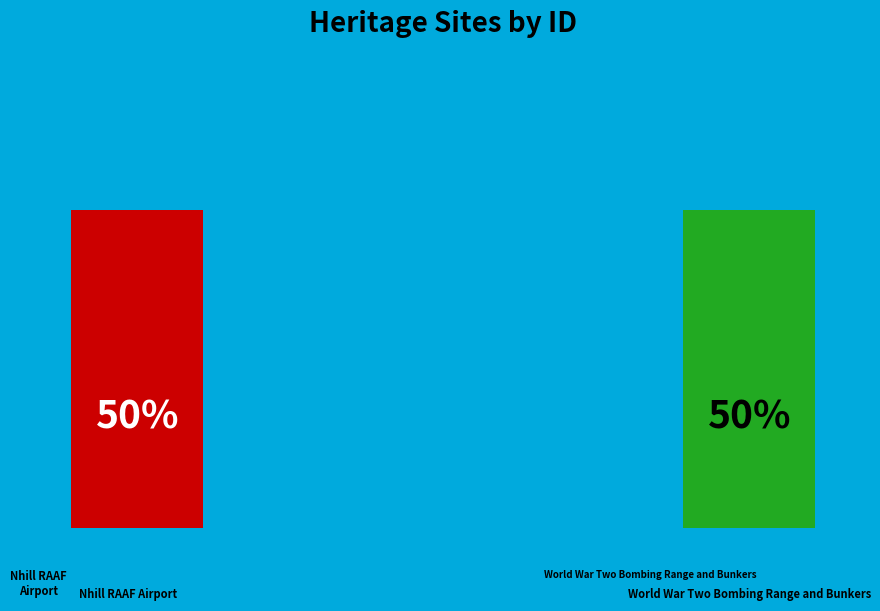

What is the largest slice in the pie chart?

World War Two Bombing Range and Bunkers